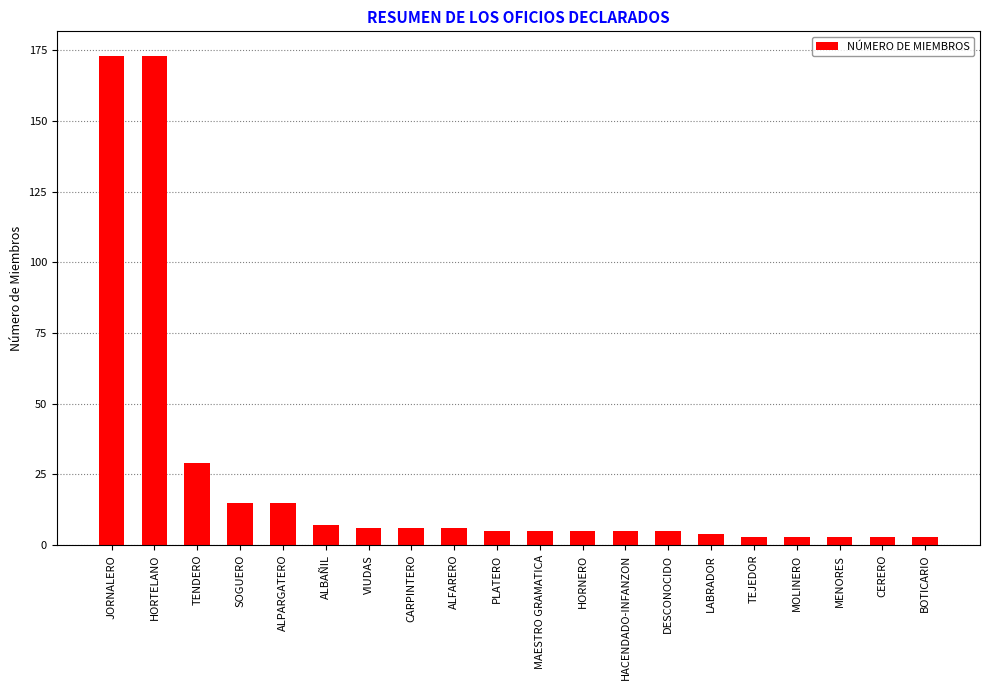

The value at JORNALERO is 173. True or false?

True